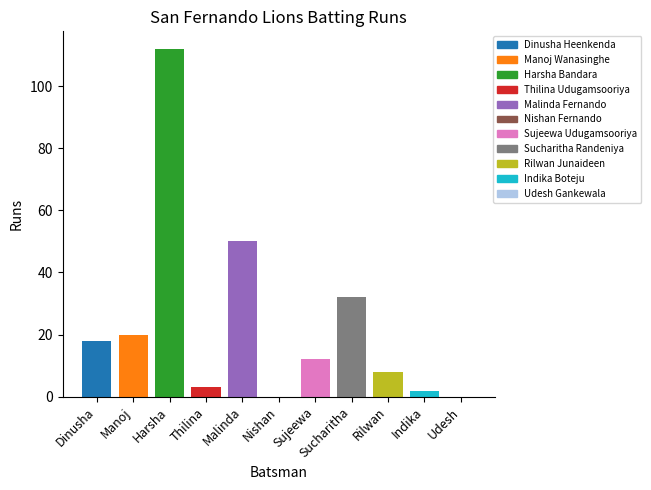

Reading left to right, list all the values displayed in this chart.

18	20	112	3	50	0	12	32	8	2	0